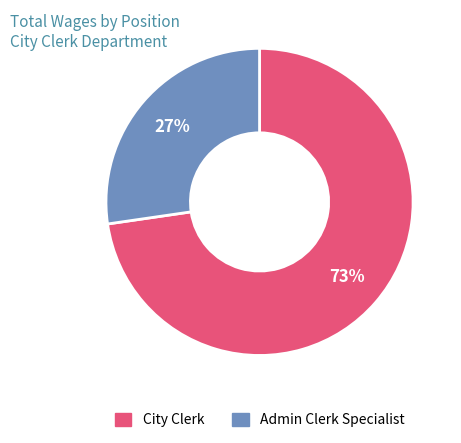

Does Admin Clerk Specialist represent more than half of the total?

No